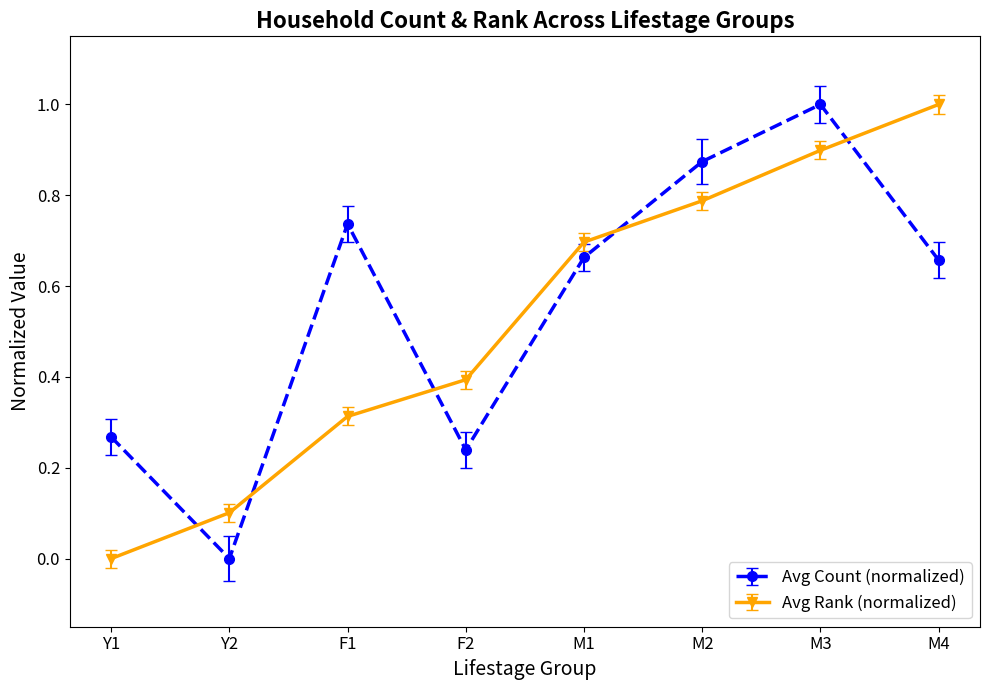

How many lines are shown in the chart?

2